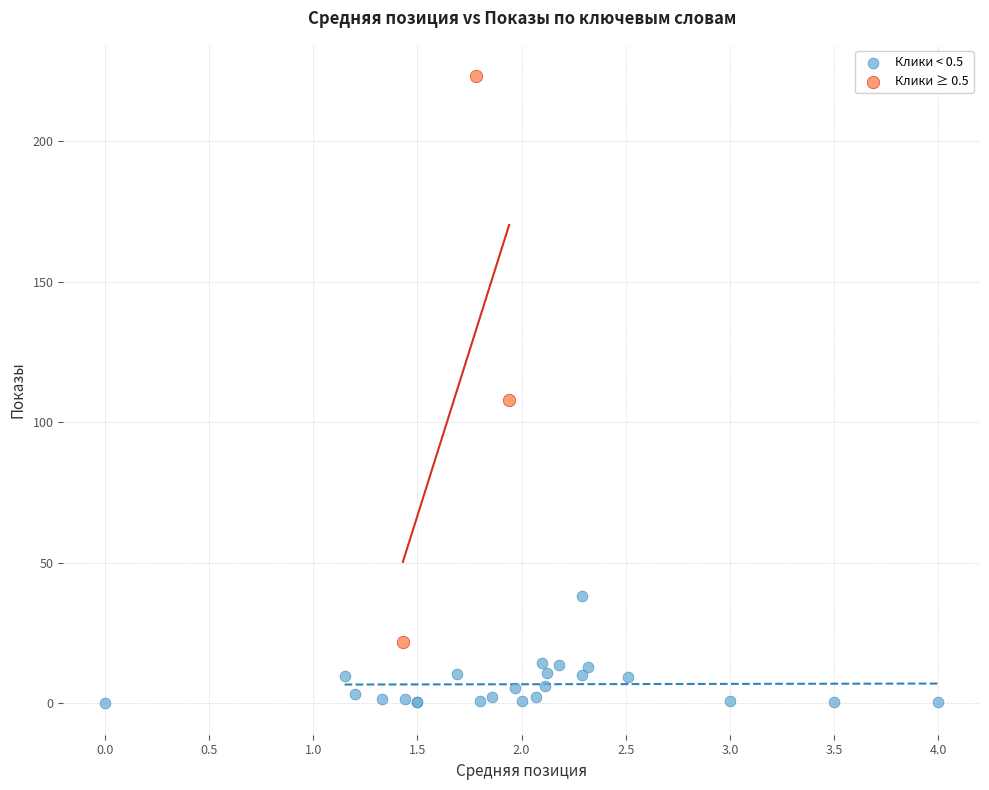

What are all the series names shown in the legend?

Клики < 0.5, Клики ≥ 0.5